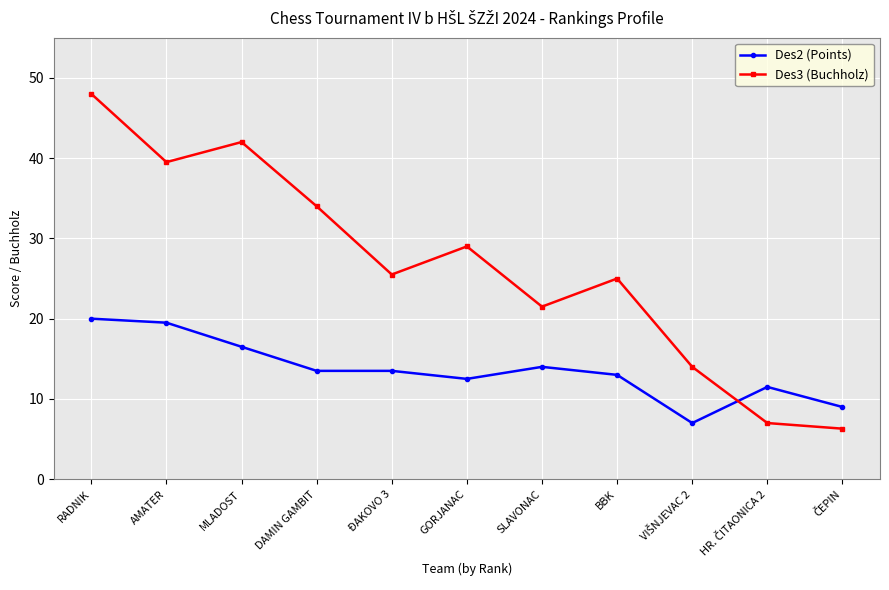

What are all the series names shown in the legend?

Des2 (Points), Des3 (Buchholz)